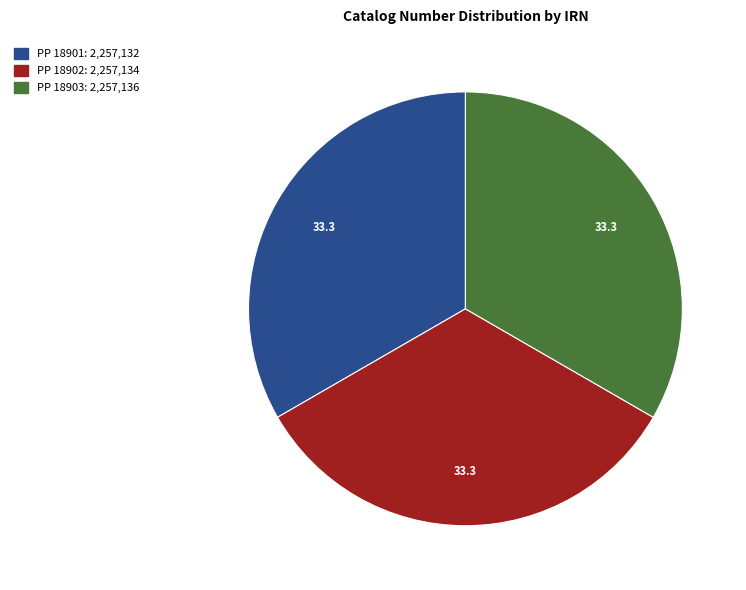

Approximately how many times larger is the value at PP 18903 compared to PP 18901?

1.0